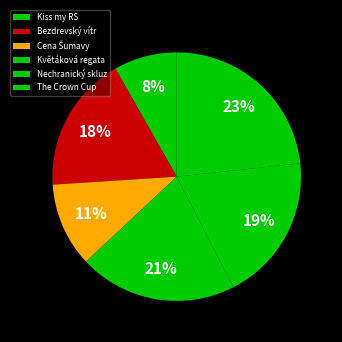

To the nearest percent, what portion does Nechranický skluz represent?

19%